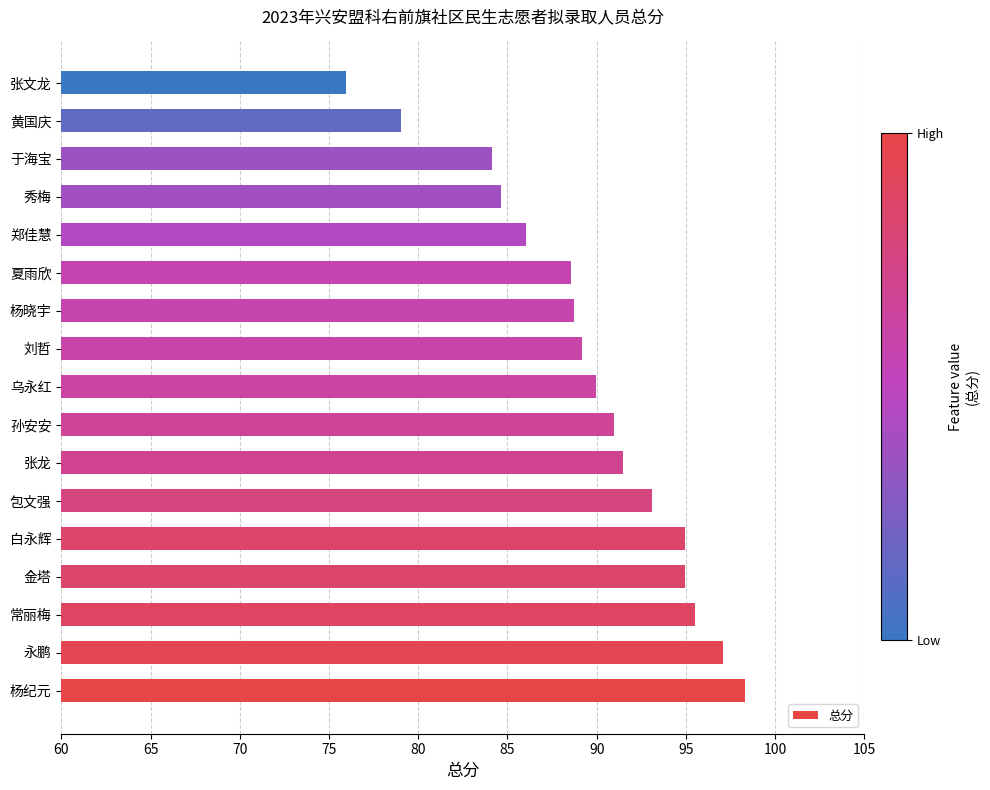

How many values are below 89?

7